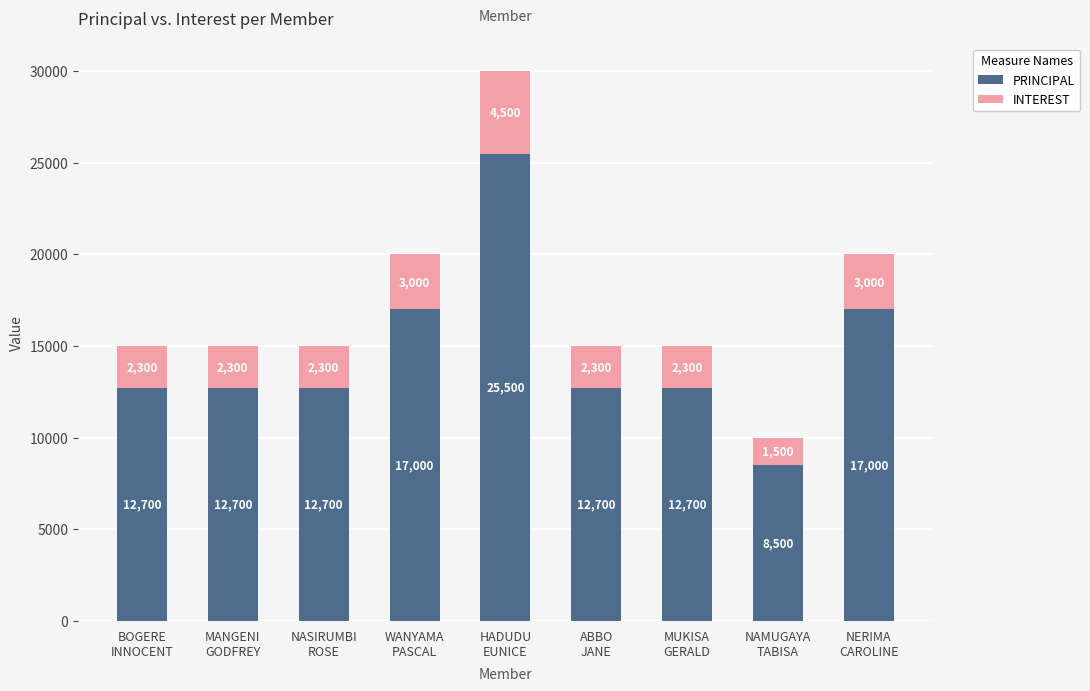

What is the difference between the maximum and minimum values in the PRINCIPAL series?

17000